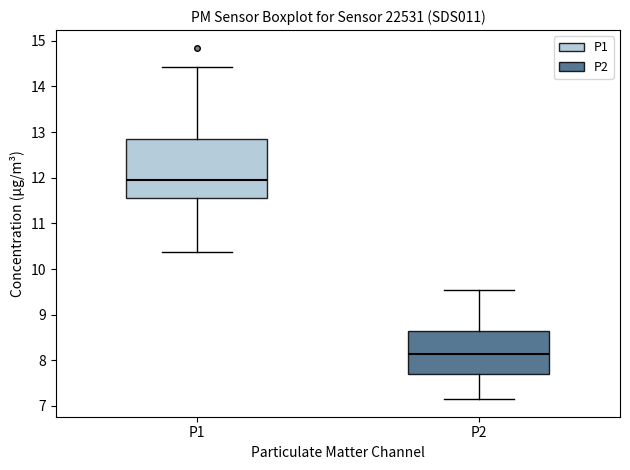

Reading left to right, transcribe this box plot: for each box, give where its median line is, the range the box spans, and where its two whiskers end, as read against the y-axis. The values are not printed on the chart, so give them approximately, as read against the axis.

P1: median 12.0, box 11.6 to 12.9, whiskers 10.4 to 14.4
P2: median 8.1, box 7.7 to 8.6, whiskers 7.2 to 9.6